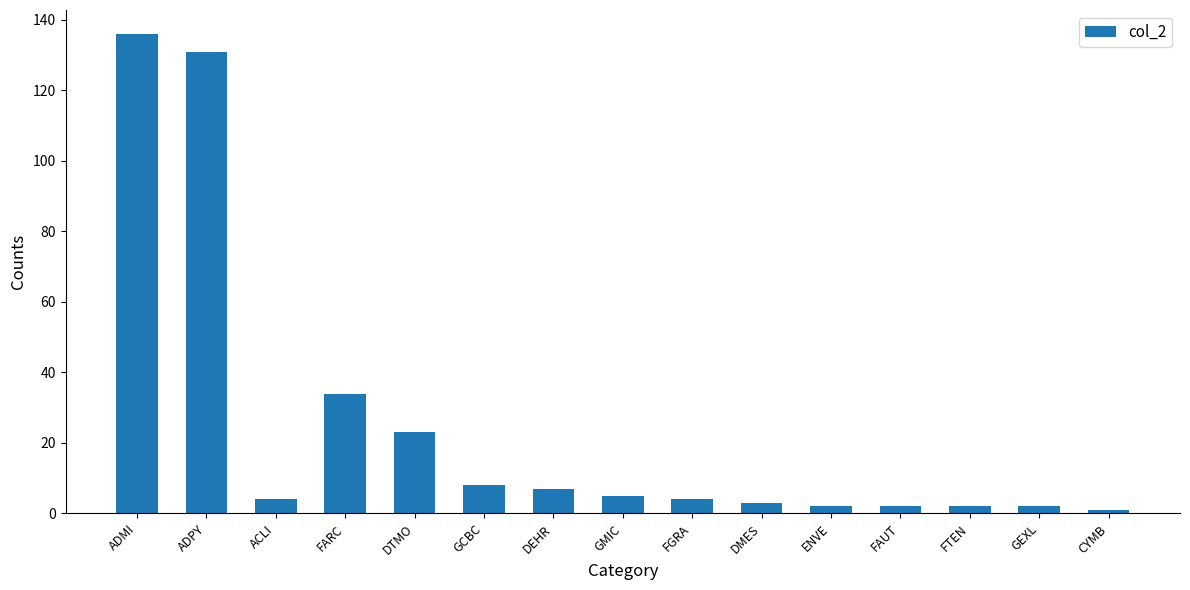

Which category has the highest value across all series?

ADMI